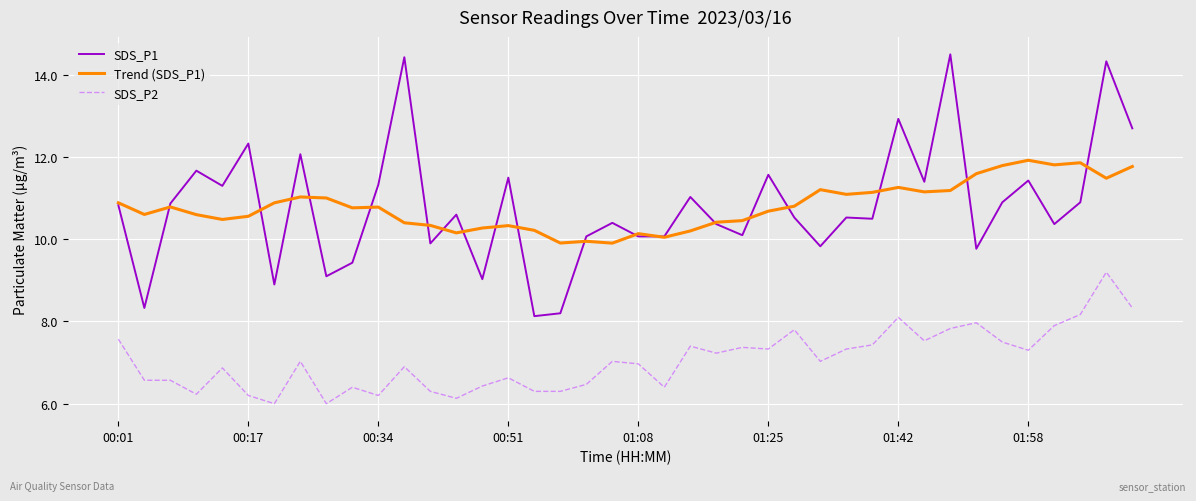

True or false: SDS_P2 and SDS_P1 intersect in this chart.

False